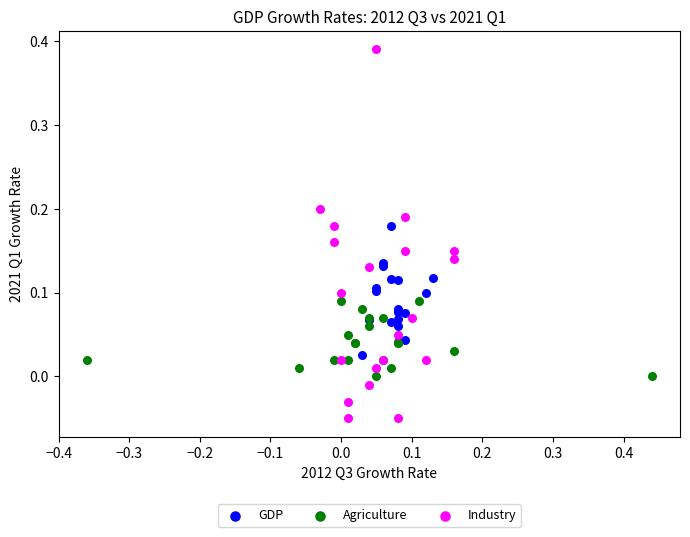

What are all the series names shown in the legend?

GDP, Agriculture, Industry